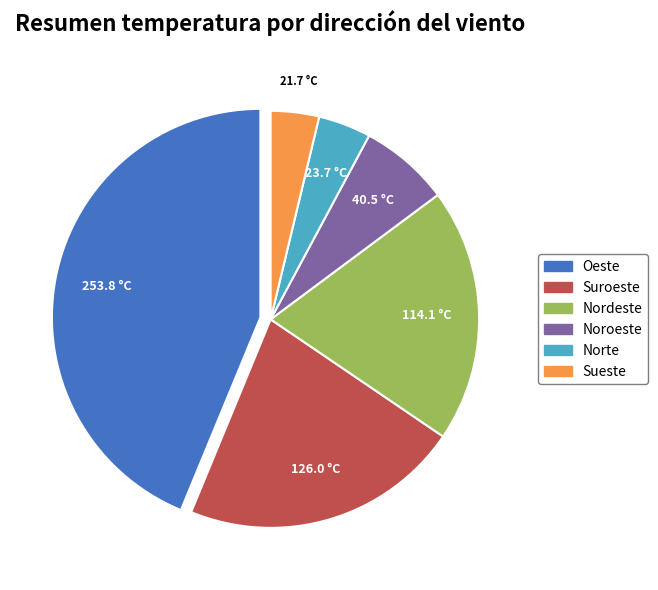

Is the sum of Norte and Nordeste greater than half?

No